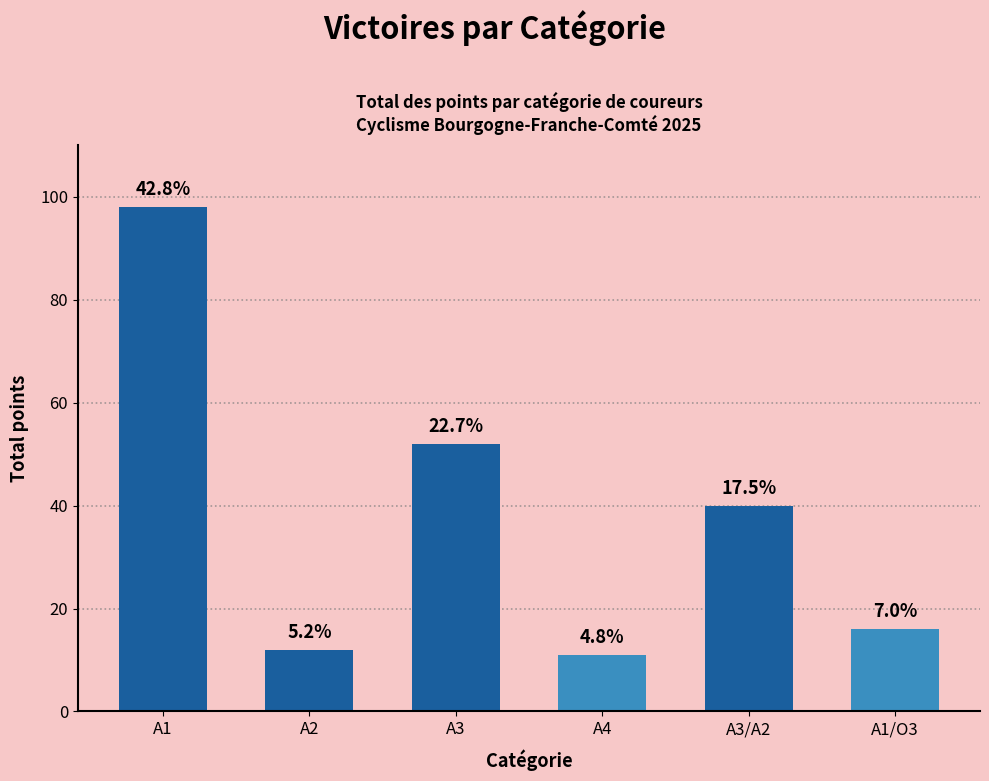

True or false: the data shows 4 at A4.

False